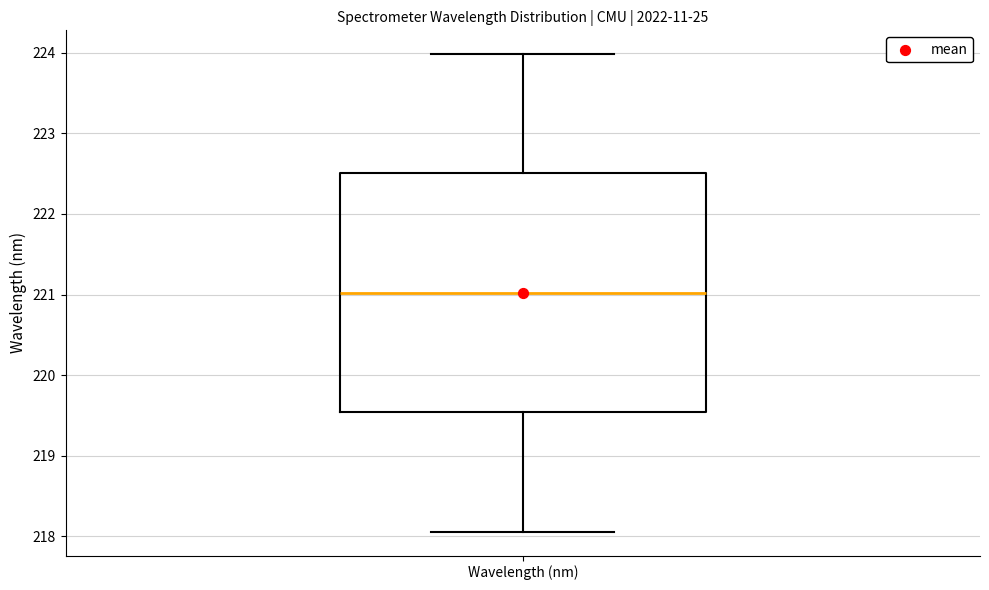

Where is the upper edge of the box for Wavelength (nm) on the y-axis? The values are not printed on the chart, so give them approximately, as read against the axis.

222.5